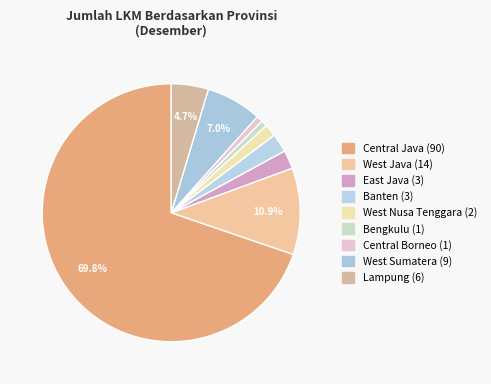

Is the sum of East Java and Central Borneo greater than half?

No